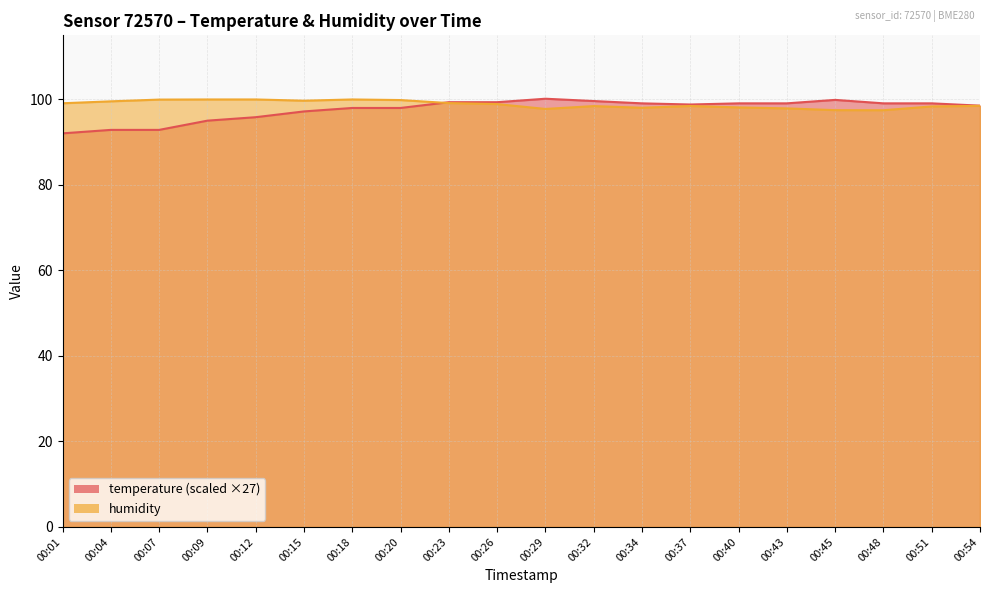

What is the difference between the maximum and minimum values in the temperature series?

8.1